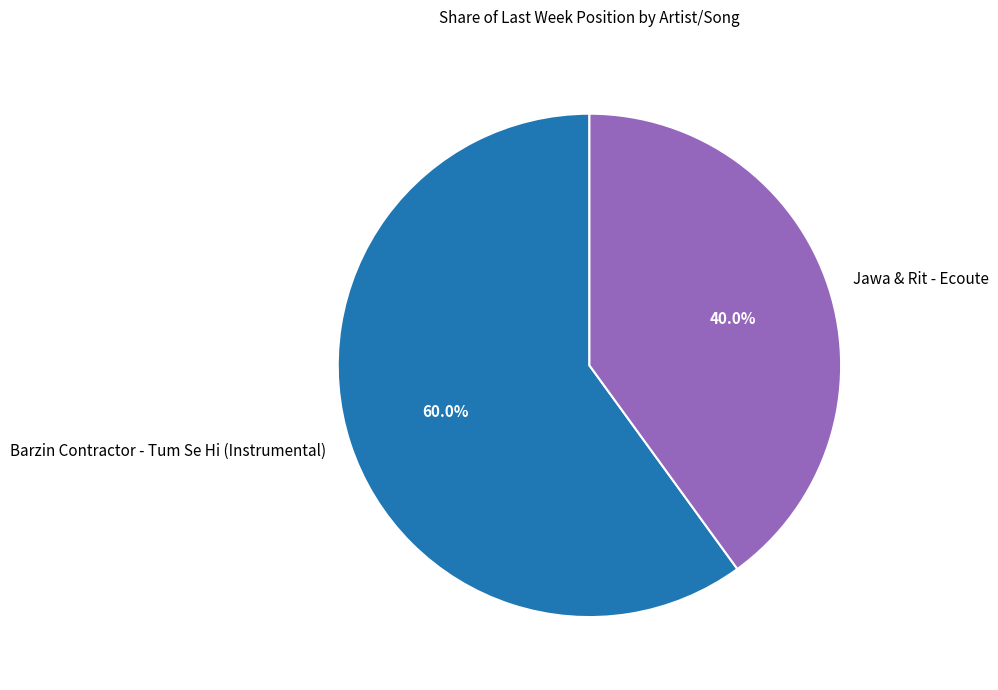

Which slice represents more than half of the pie?

Barzin Contractor - Tum Se Hi (Instrumental)